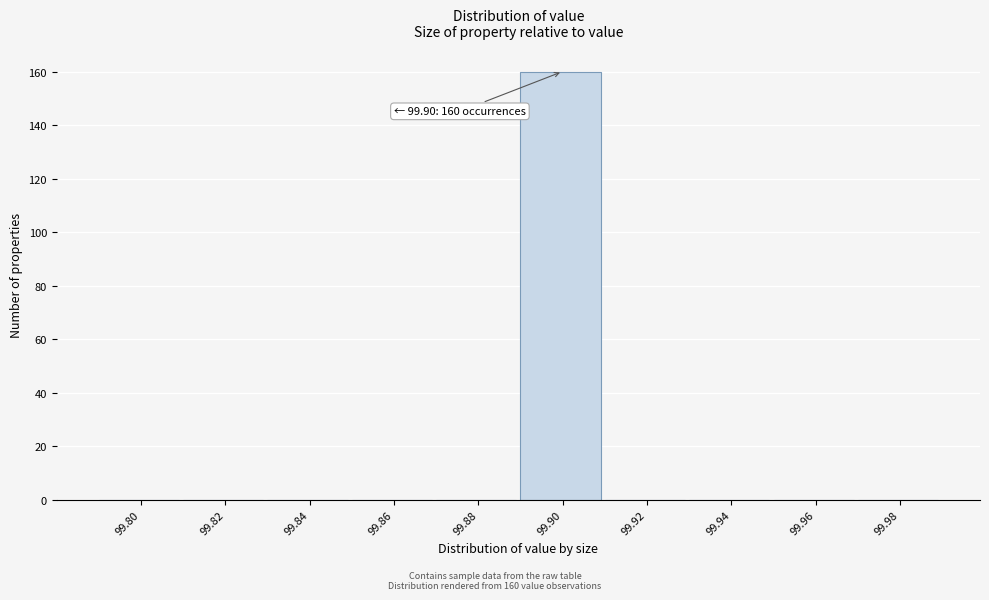

Reading right to left, transcribe all the data shown in this chart.

99.98=0	99.96=0	99.94=0	99.92=0	99.90=160	99.88=0	99.86=0	99.84=0	99.82=0	99.80=0